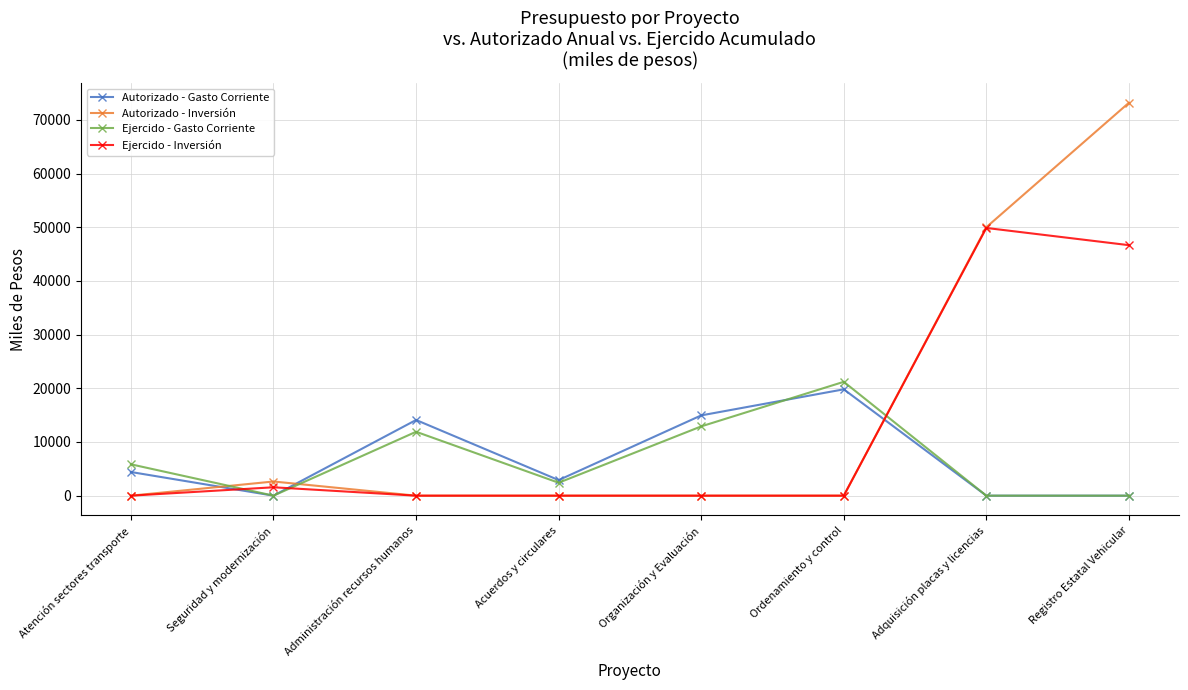

Read the Ejercido - Gasto Corriente value at Atención sectores transporte.

5840.1